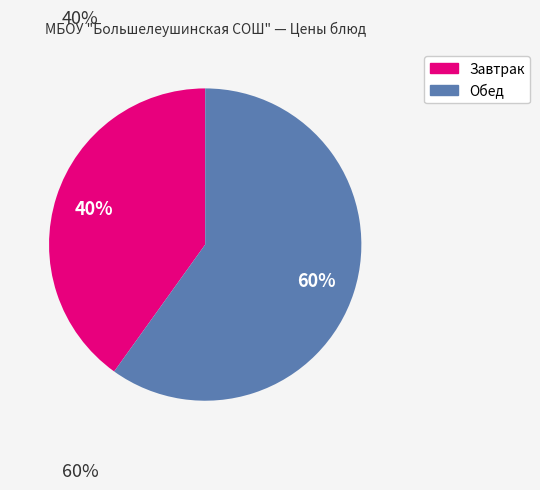

To the nearest percent, what is the average slice percentage?

50%